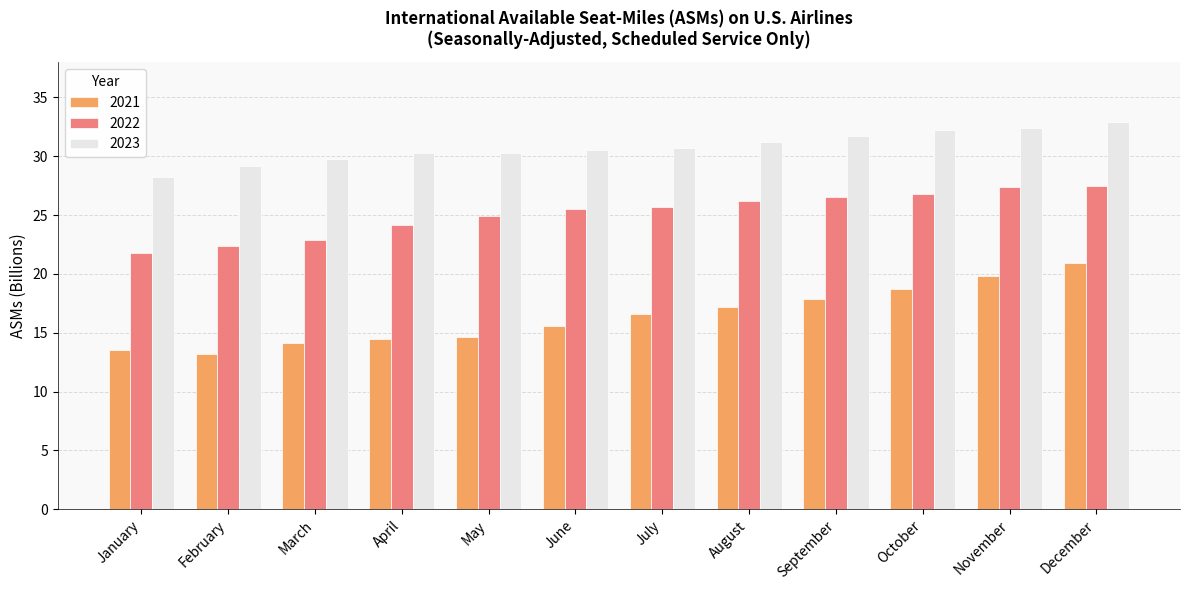

The 2023 series shows 49.1 at September. True or false?

False